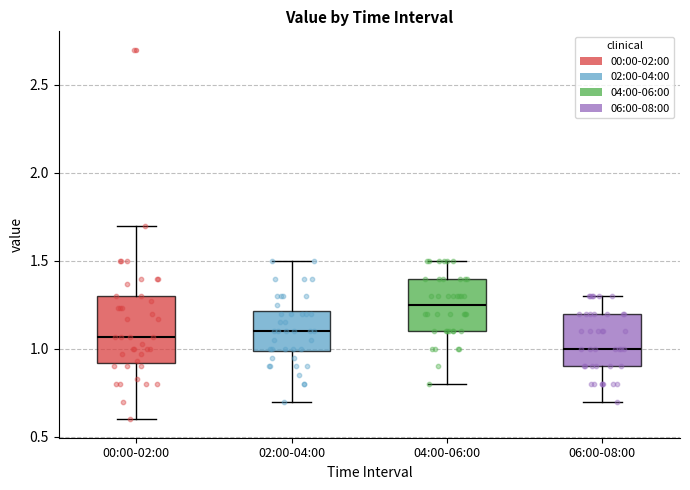

Reading left to right, read every box against the y-axis: the position of its median line, the range the box covers, and the ends of its whiskers. The values are not printed on the chart, so give them approximately, as read against the axis.

00:00-02:00: median 1.05, box 0.90 to 1.30, whiskers 0.60 to 1.70
02:00-04:00: median 1.10, box 1.00 to 1.20, whiskers 0.70 to 1.50
04:00-06:00: median 1.25, box 1.10 to 1.40, whiskers 0.80 to 1.50
06:00-08:00: median 1.00, box 0.90 to 1.20, whiskers 0.70 to 1.30